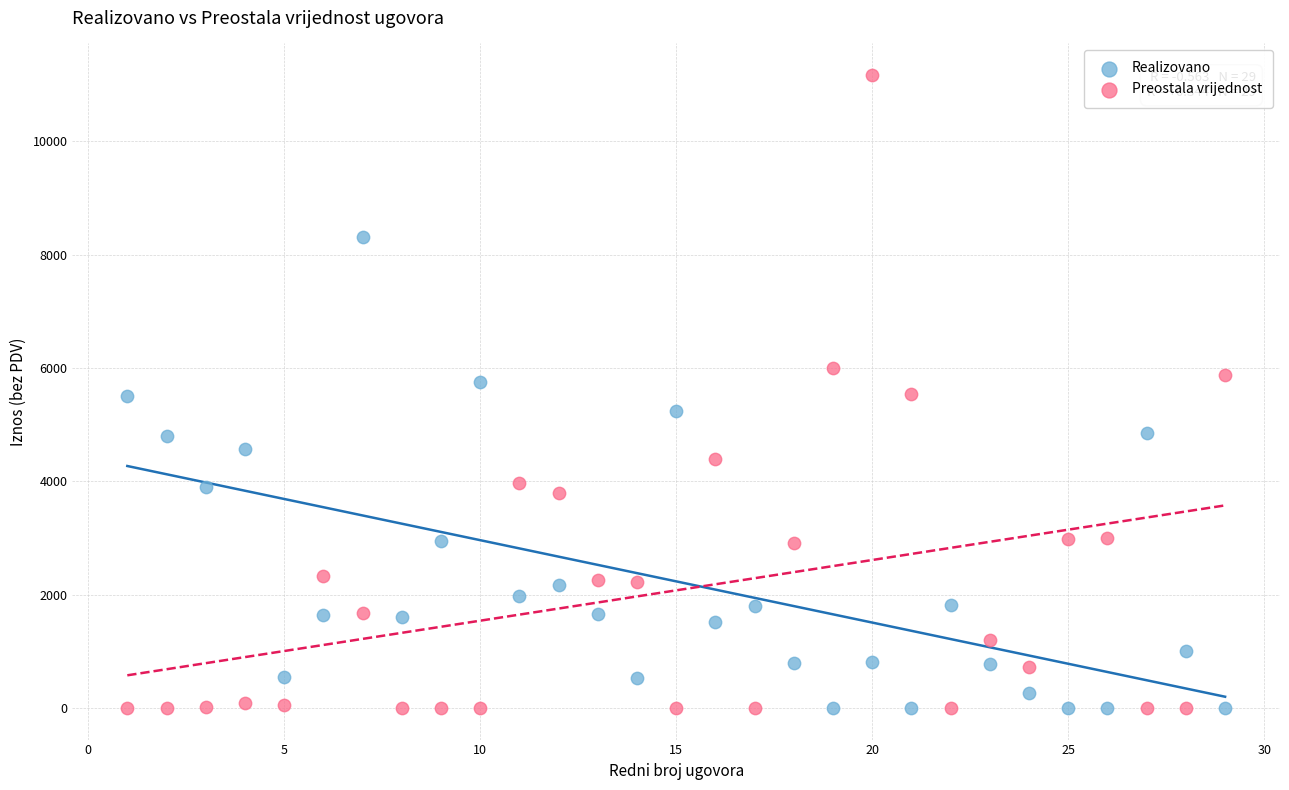

Across all data points, what is the range of Y values (max minus min)?

11169.8